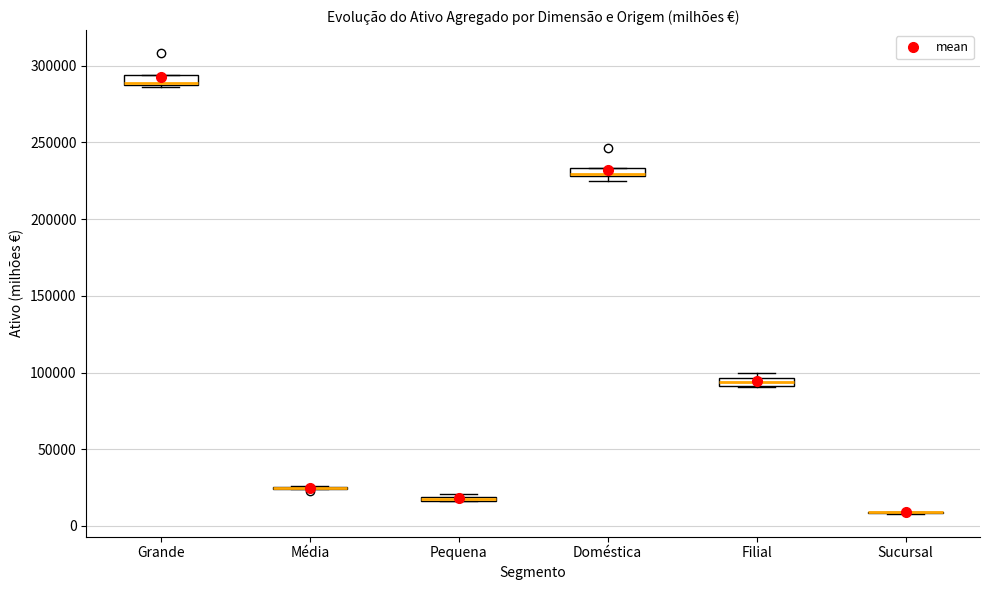

Where is the upper edge of the box for Grande on the y-axis? The values are not printed on the chart, so give them approximately, as read against the axis.

295000